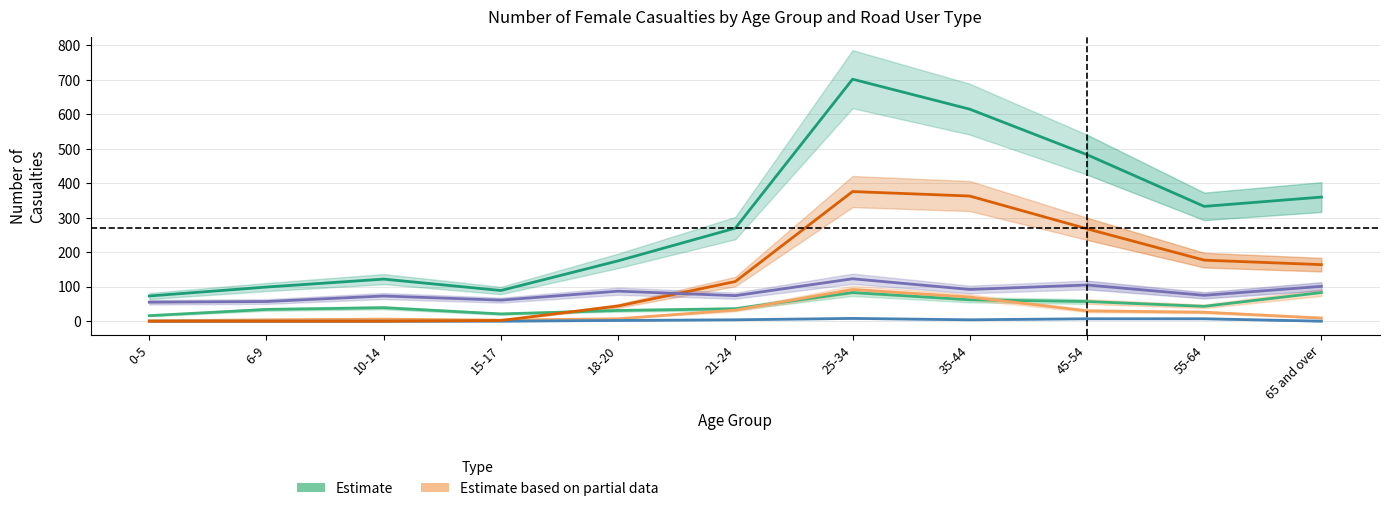

Between 15-17 and 55-64, which series saw the biggest shift?

Overall Total